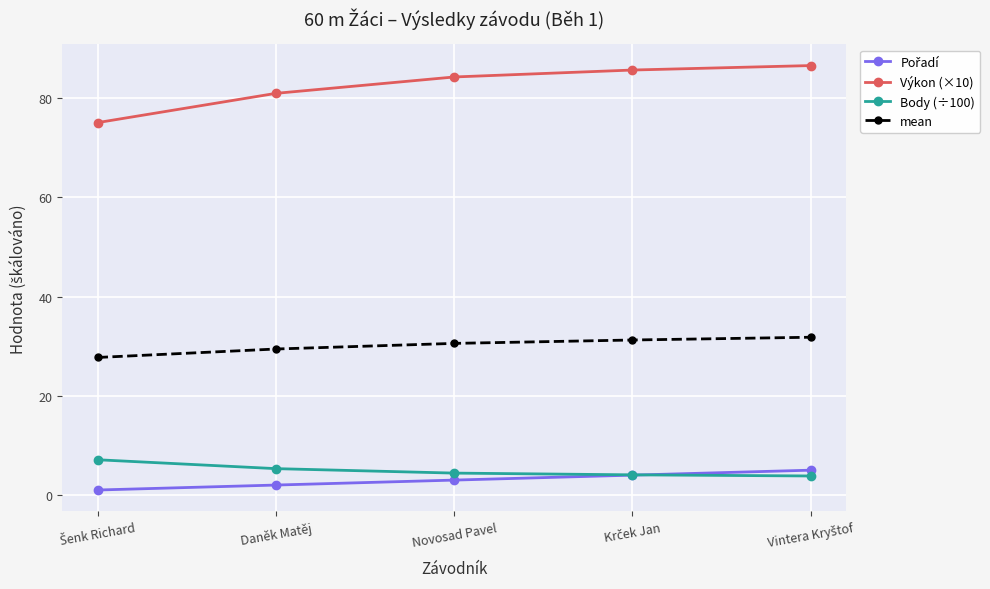

At which label is Výkon (×10) closest to 80?

Daněk Matěj